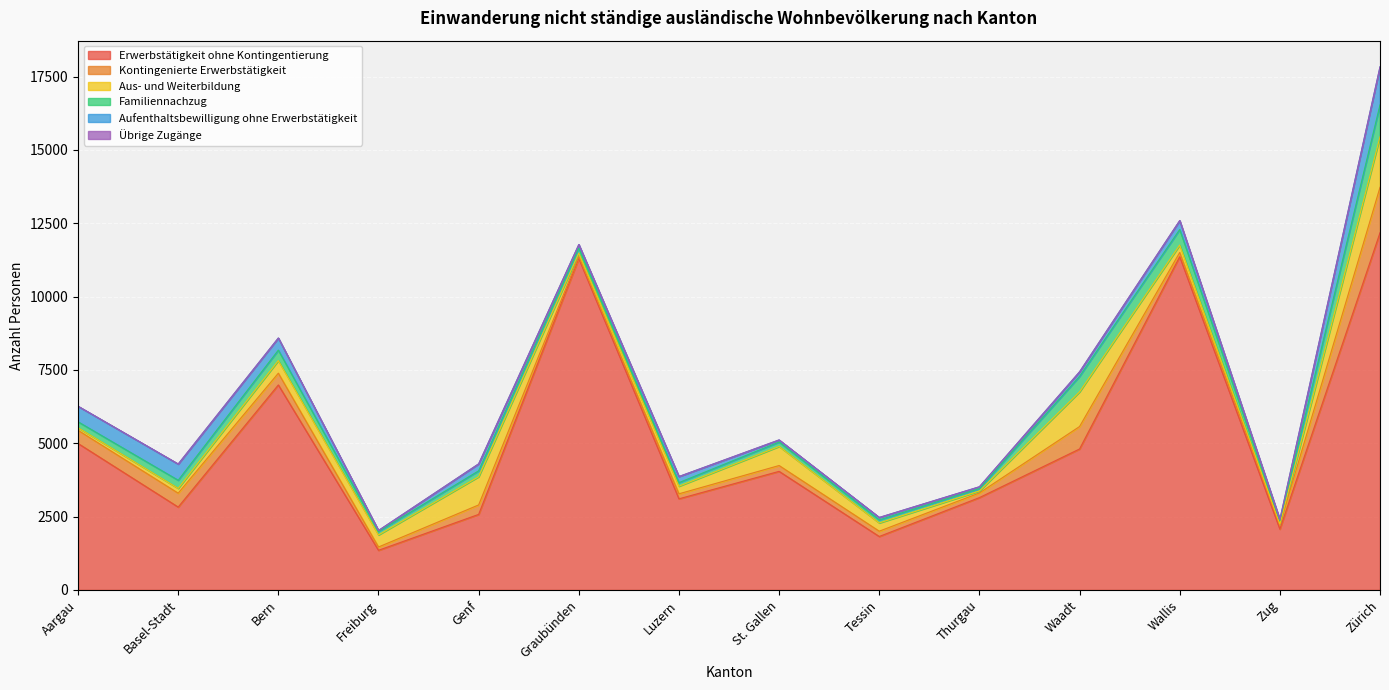

Where is Erwerbstätigkeit ohne Kontingentierung nearest to the value 6763?

Bern